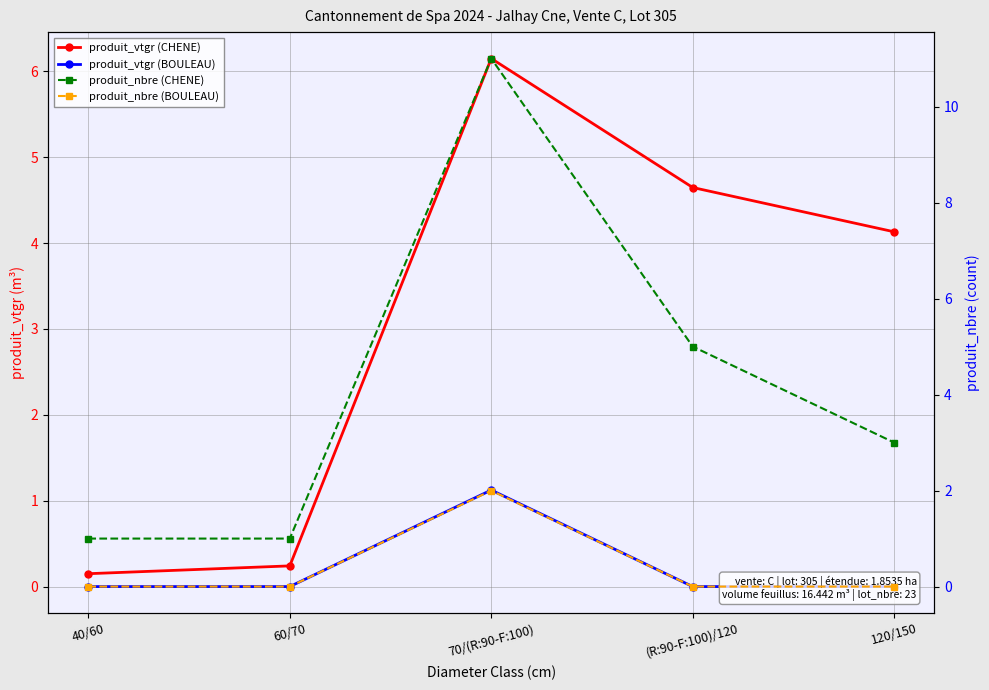

Between (R:90-F:100)/120 and 120/150, which series saw the biggest shift?

produit_nbre (CHENE)